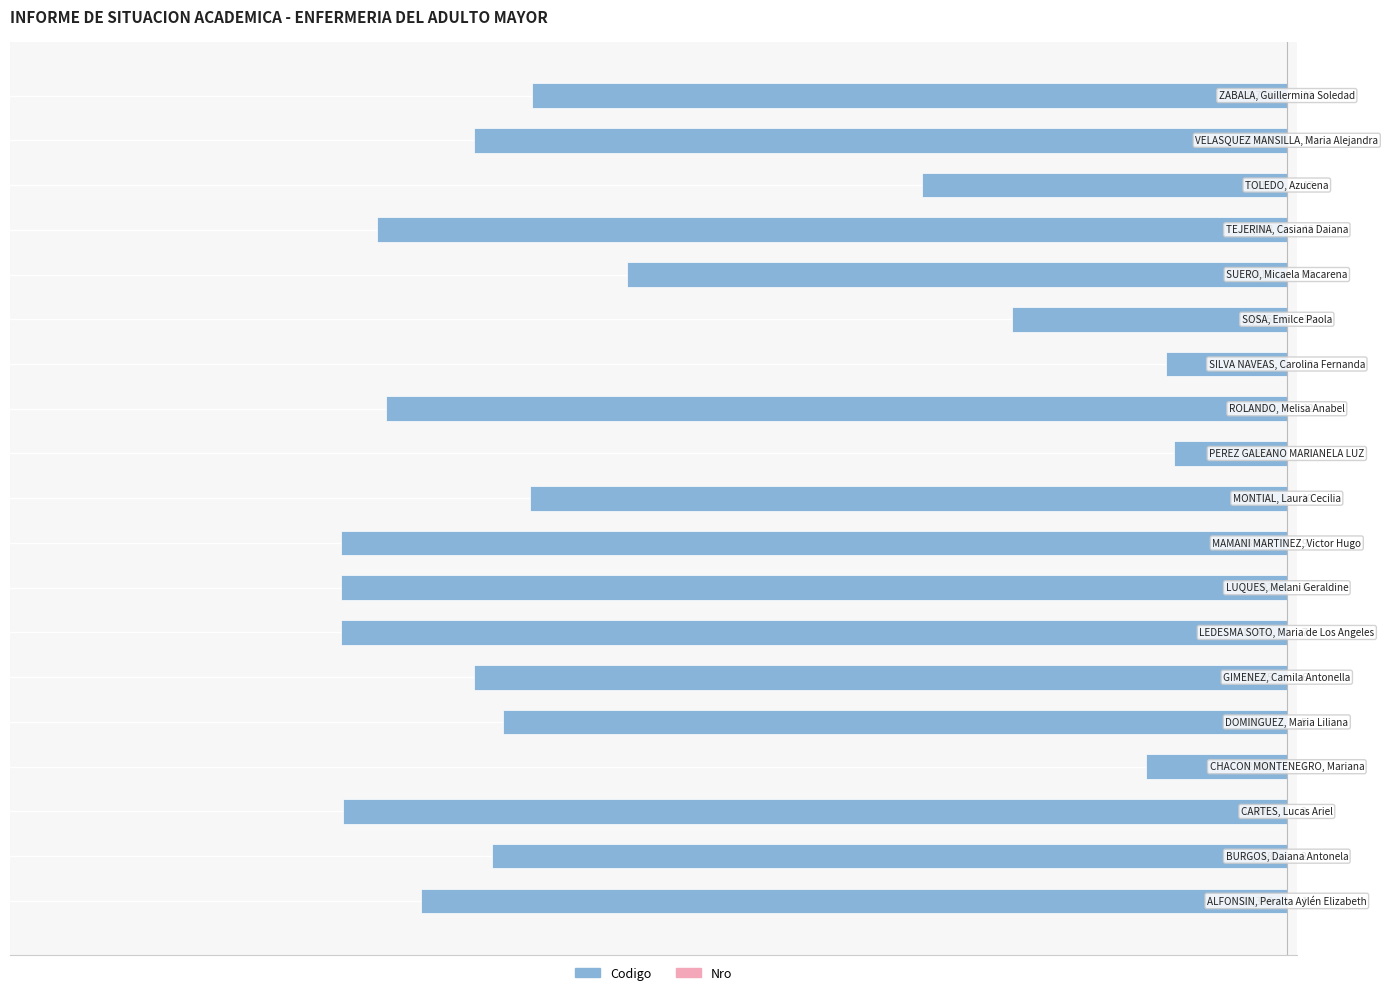

List the series in order of their overall mean, lowest first.

Codigo, Nro